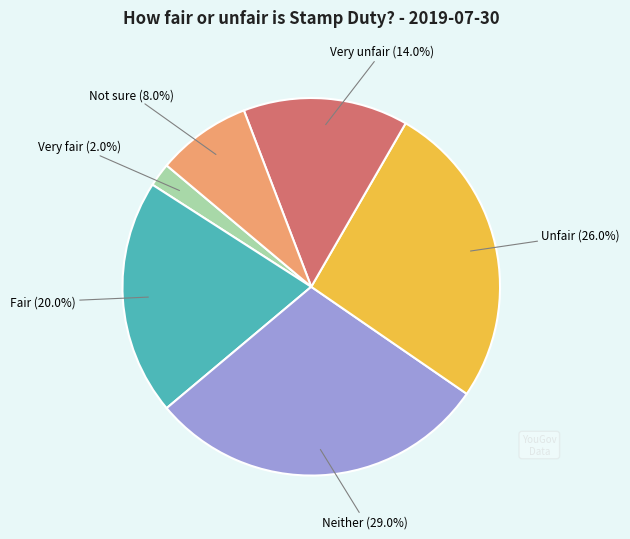

Is it true that Very fair is 2% of the pie?

True